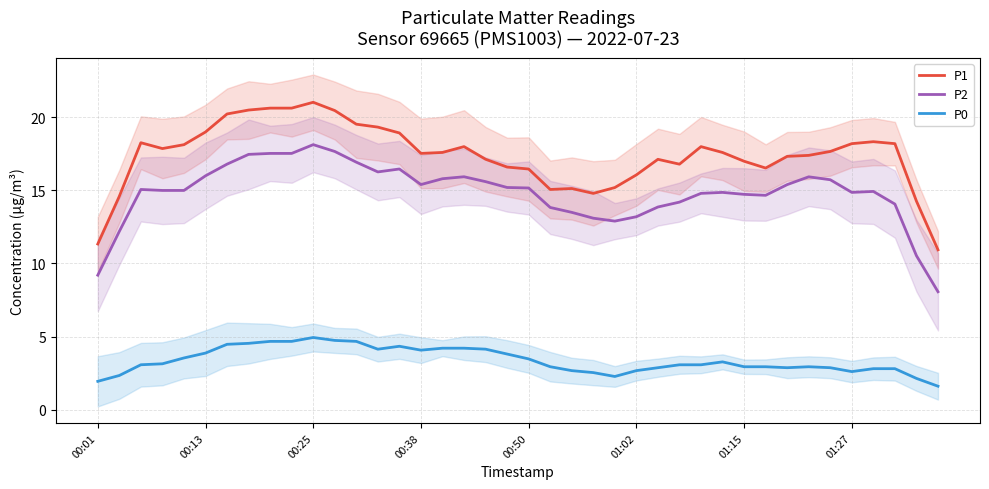

True or false: P1 and P0 intersect in this chart.

False